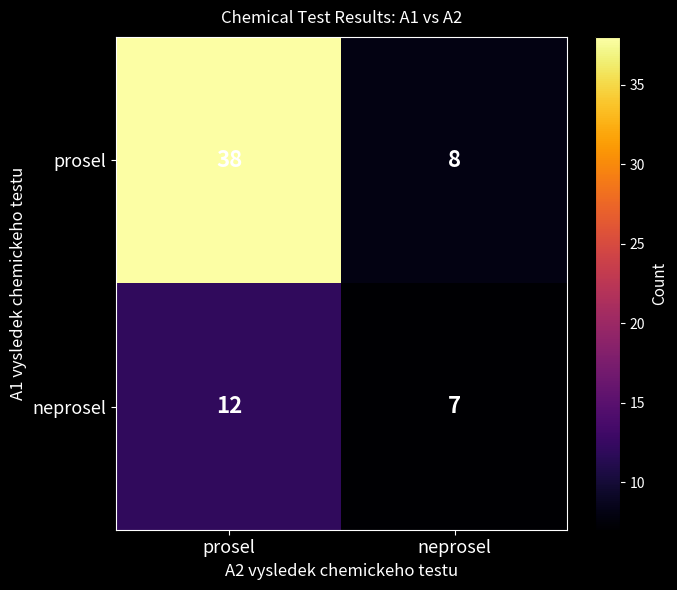

At which category is the sum across all series the highest?

prosel